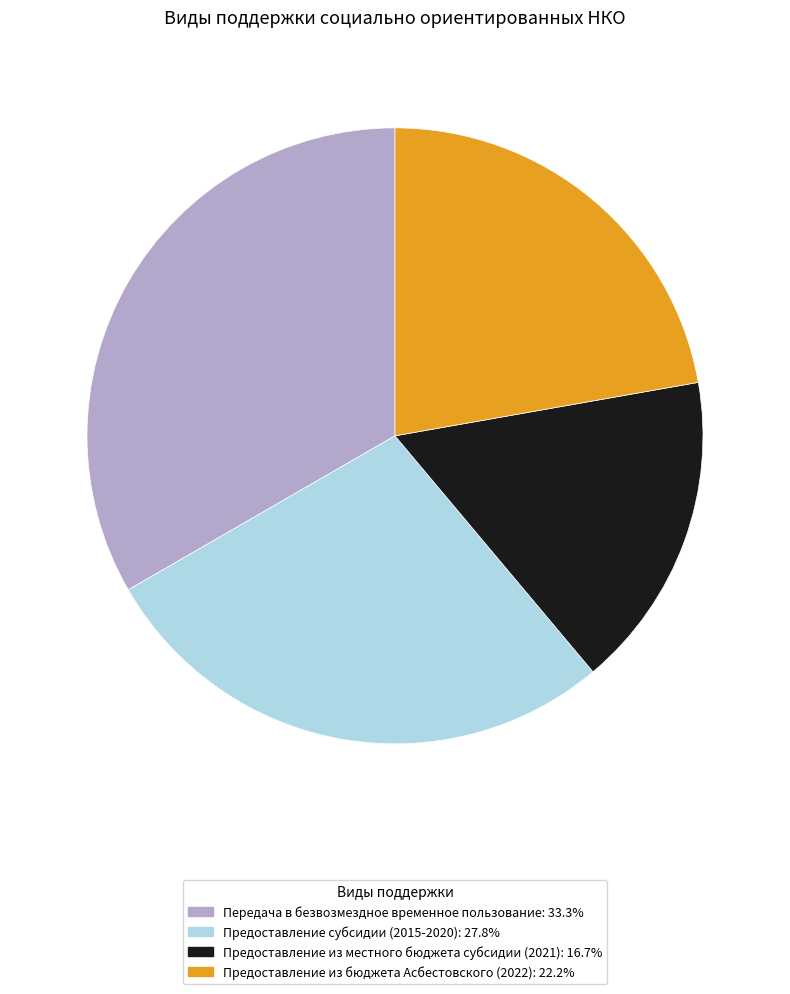

Does Предоставление субсидии (2015-2020) account for over 50% of the chart?

No